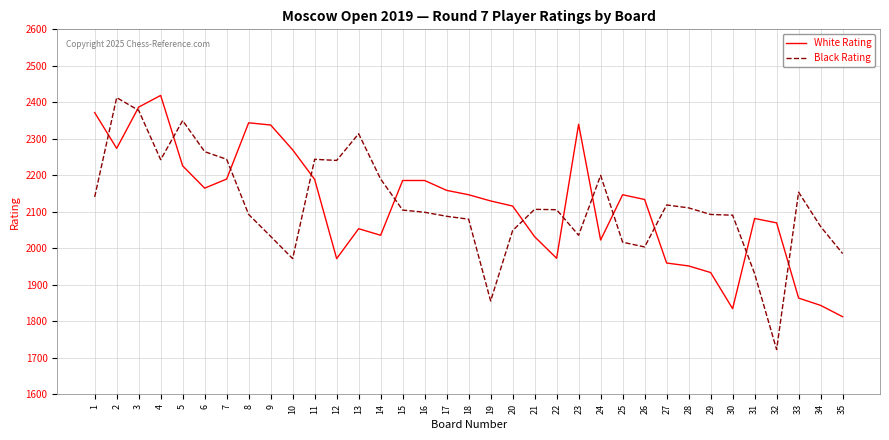

What value does the Black Rating series have at 25, to the nearest 100?

2000